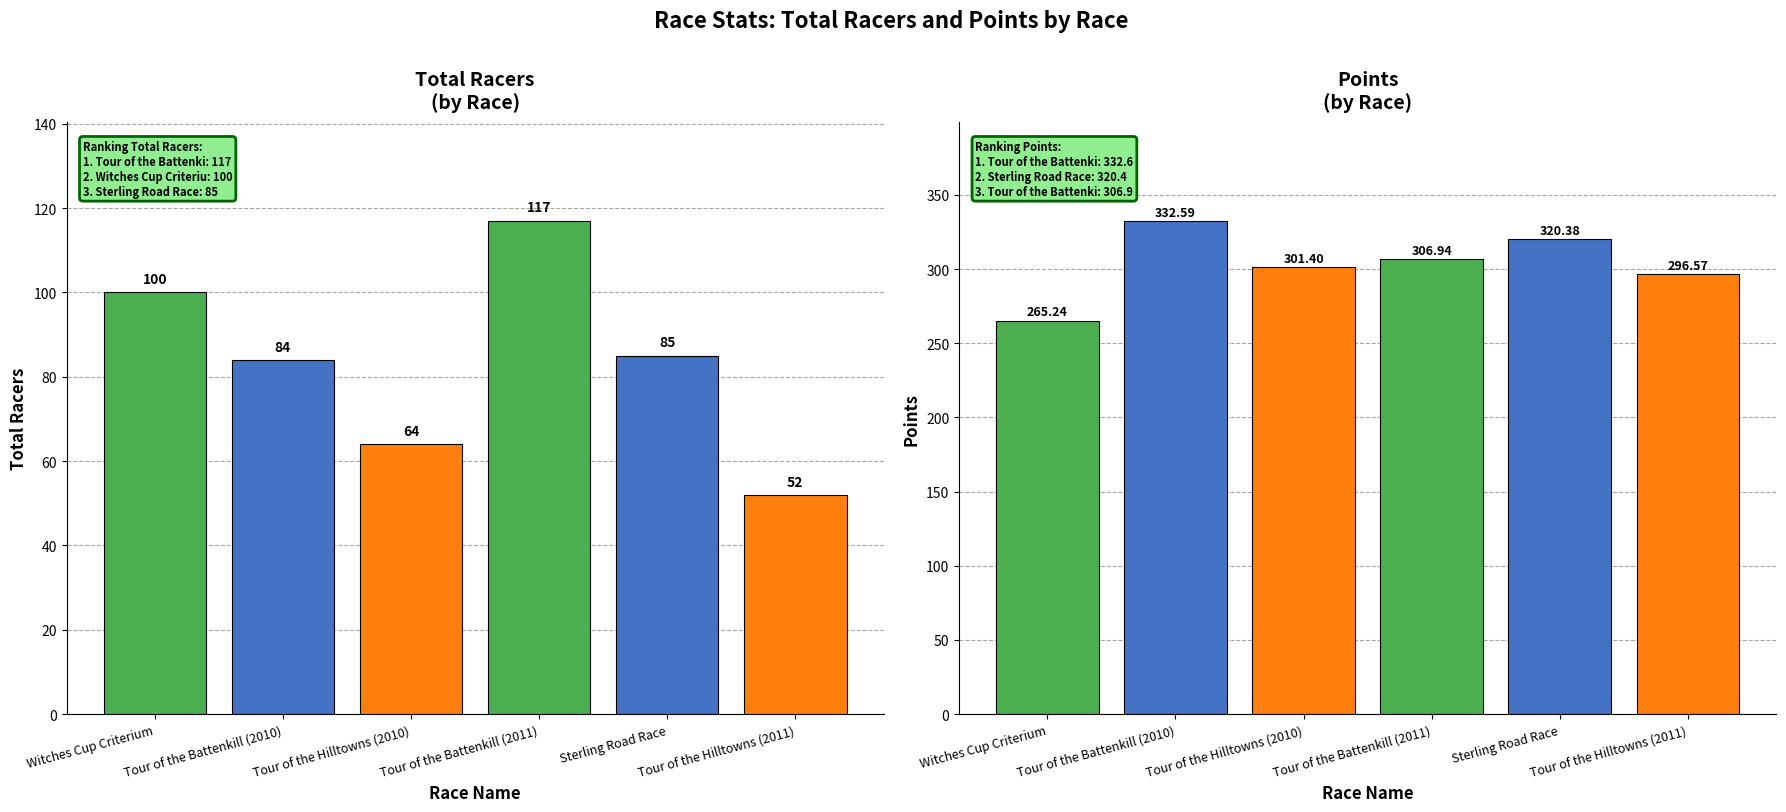

Between Tour of the Hilltowns (2010) and Tour of the Battenkill (2011), which series saw the biggest shift?

Total Racers